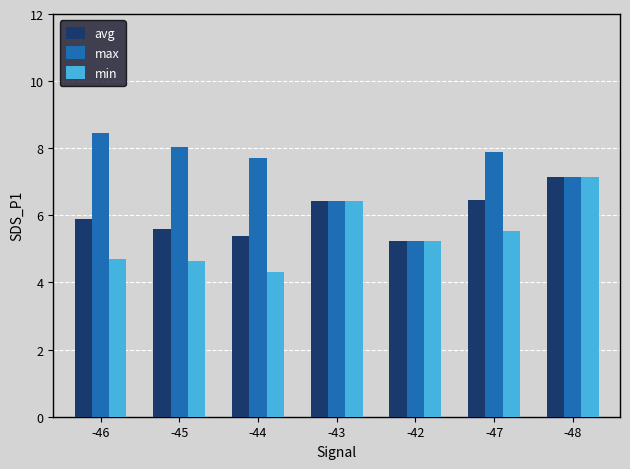

How many bars are there in each group?

3